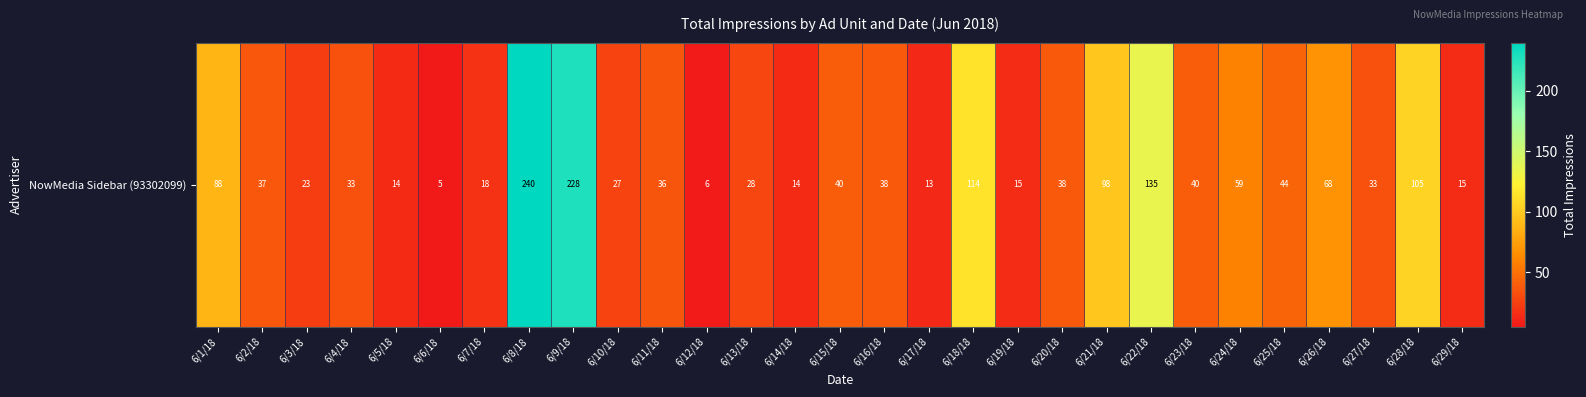

At which category does the chart reach its peak across all series?

6/8/18